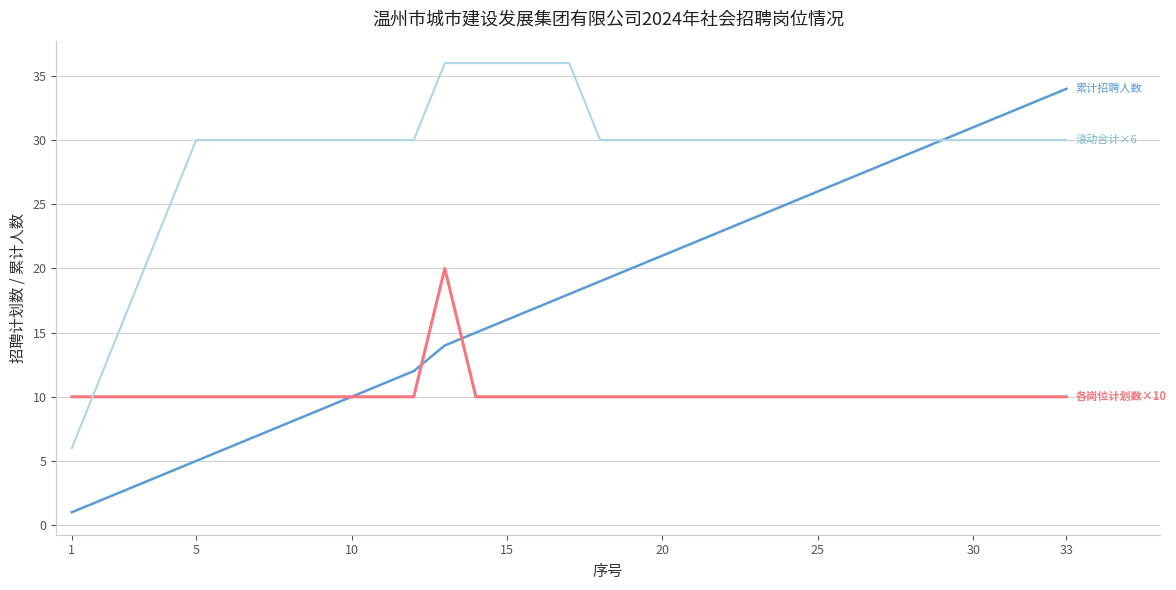

What is the greatest value displayed?

36